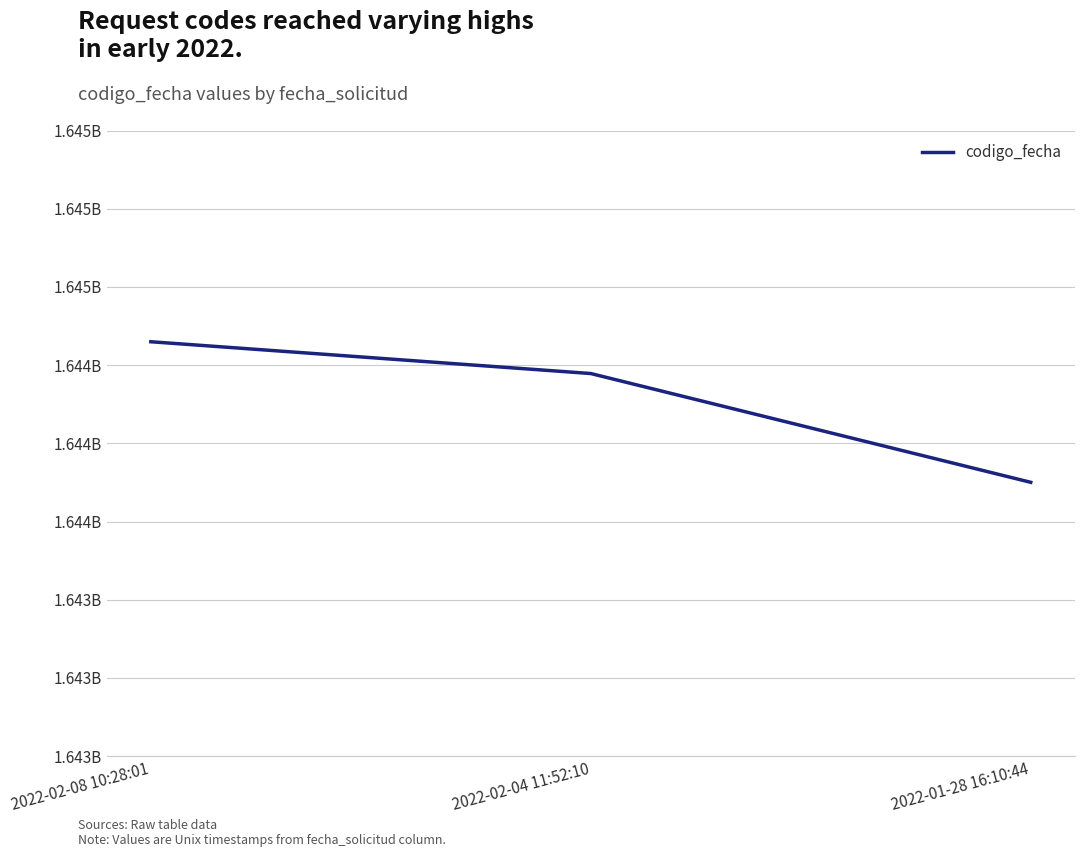

Count the number of data series in this chart.

1